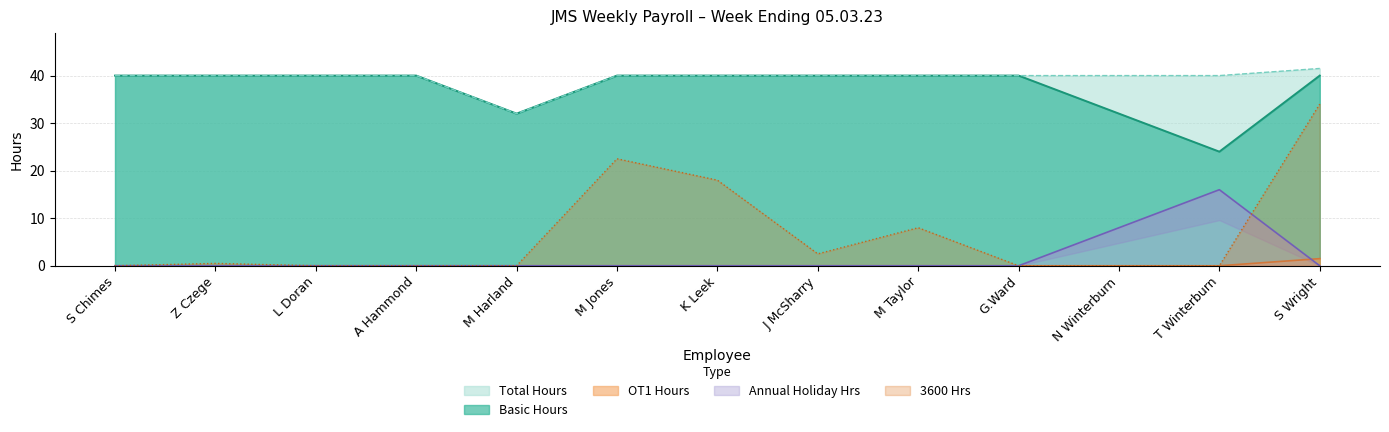

What is the difference between the 3600 Hrs values at M Jones and J McSharry?

20.0